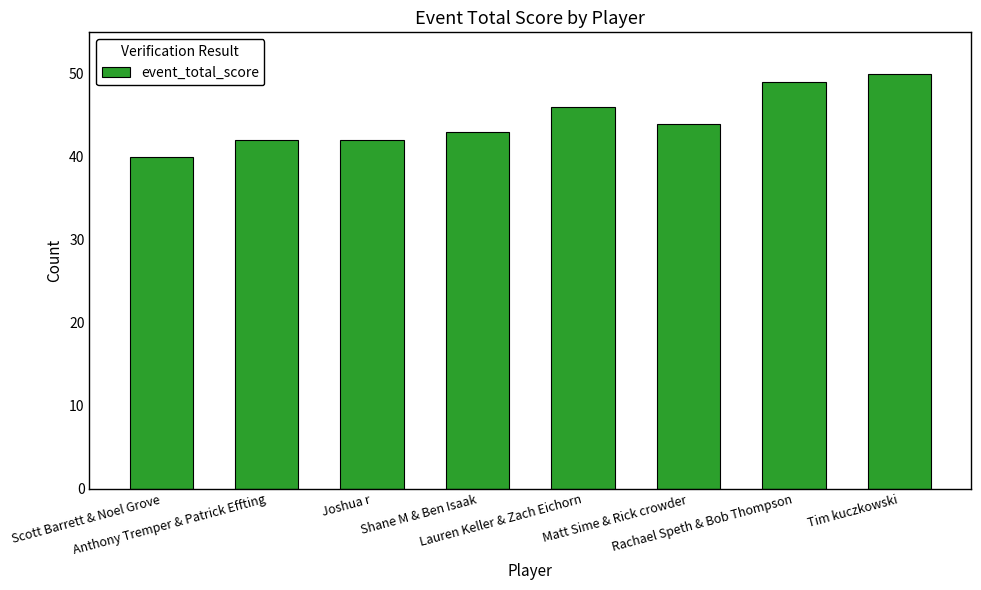

True or false: the data shows 40 at Scott Barrett & Noel Grove.

True